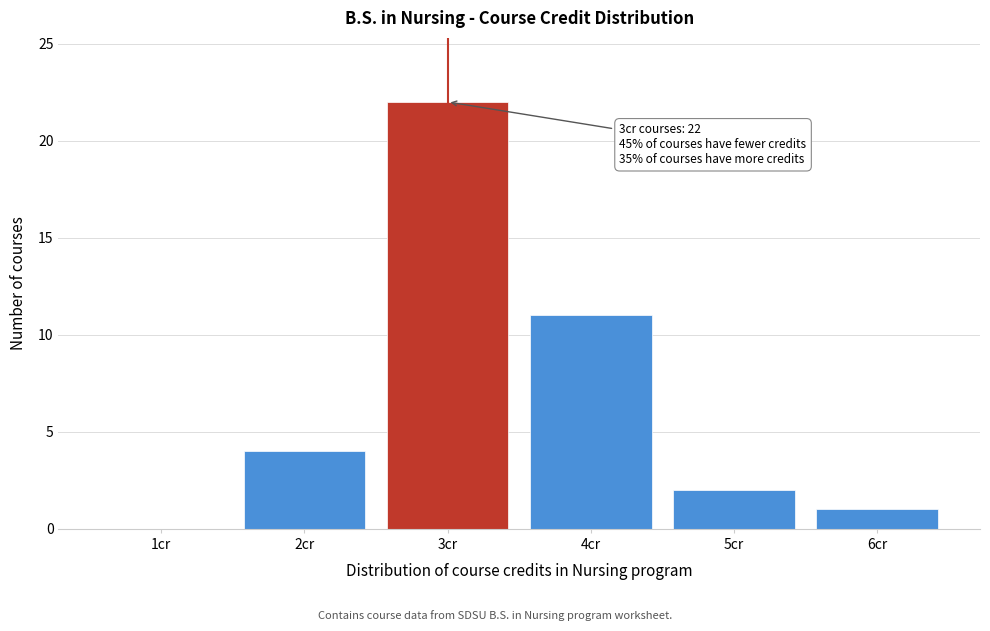

Reading right to left, transcribe all the data shown in this chart.

6cr=1	5cr=2	4cr=11	3cr=22	2cr=4	1cr=0